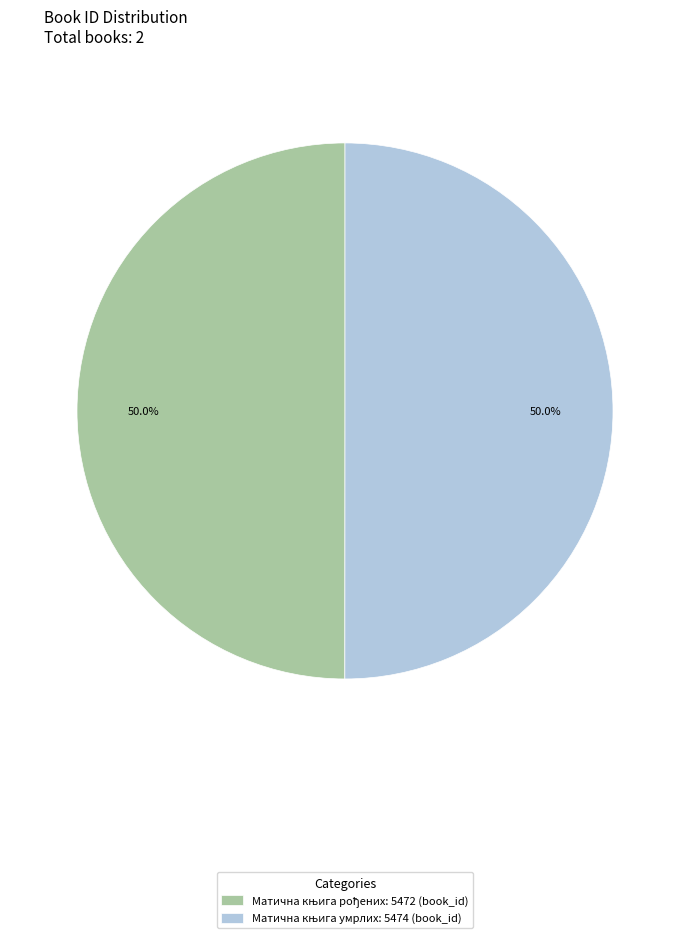

How many slices are in this pie chart?

2